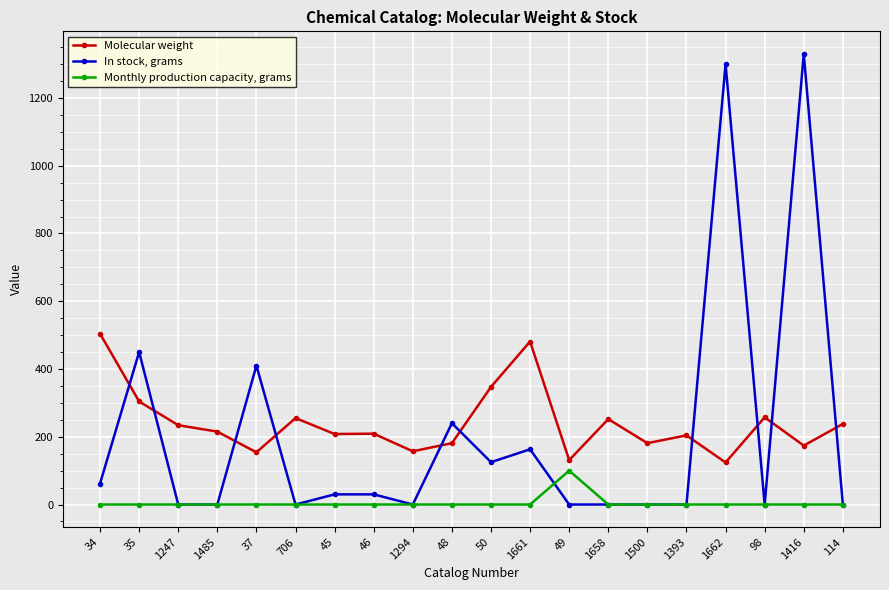

What are all the series names shown in the legend?

Molecular weight, In stock, grams, Monthly production capacity, grams